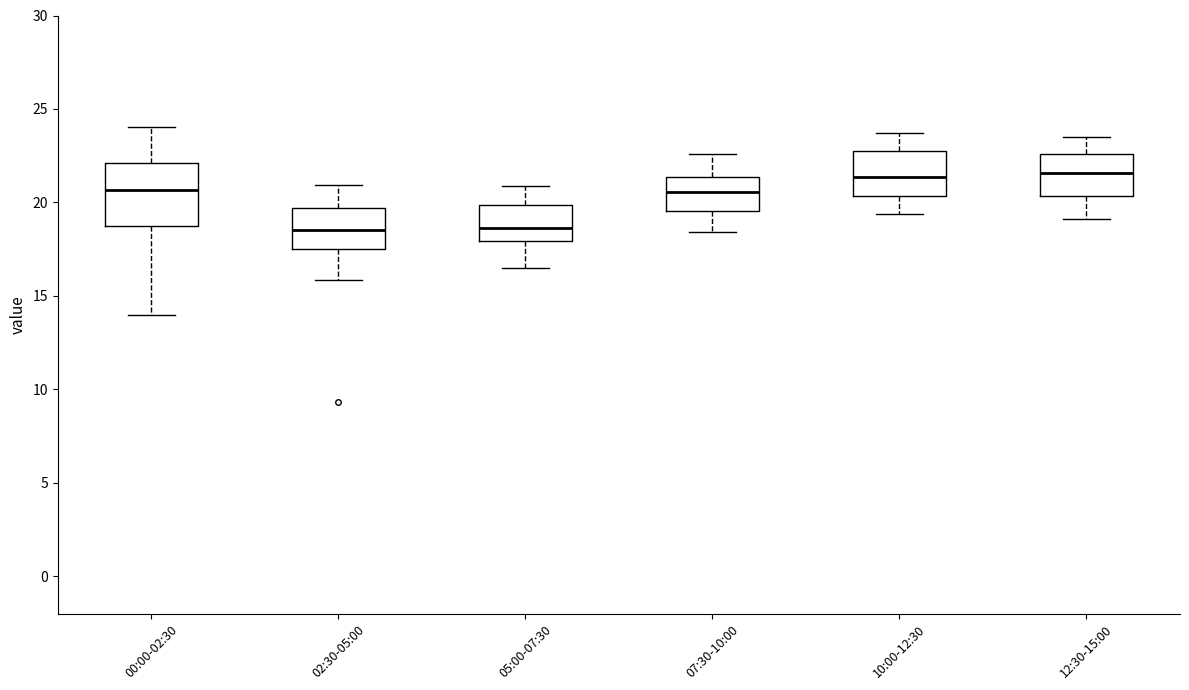

Comparing the boxes themselves (not the whiskers), which one is the tallest?

00:00-02:30